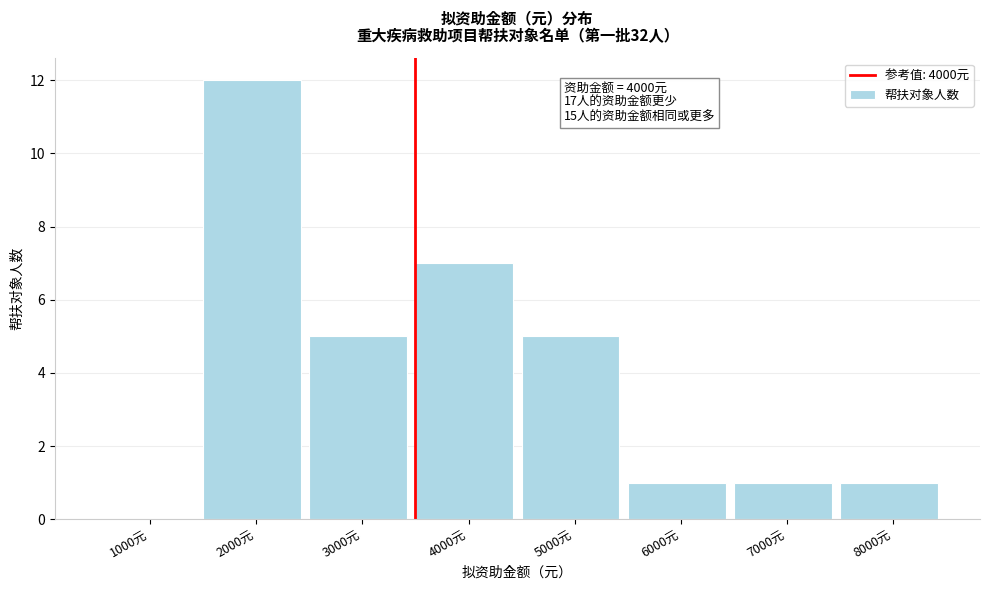

Reading left to right, what are all the values shown in this chart?

1000元=0	2000元=12	3000元=5	4000元=7	5000元=5	6000元=1	7000元=1	8000元=1